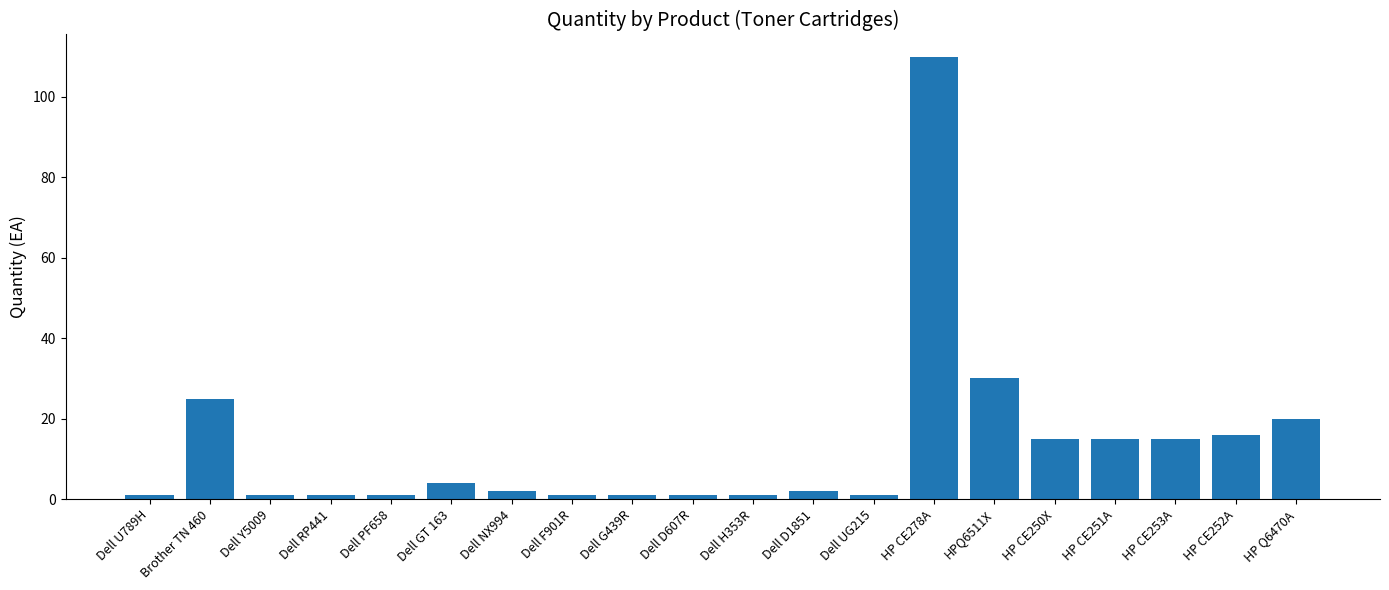

True or false: the data shows 4 at HP CE250X.

False